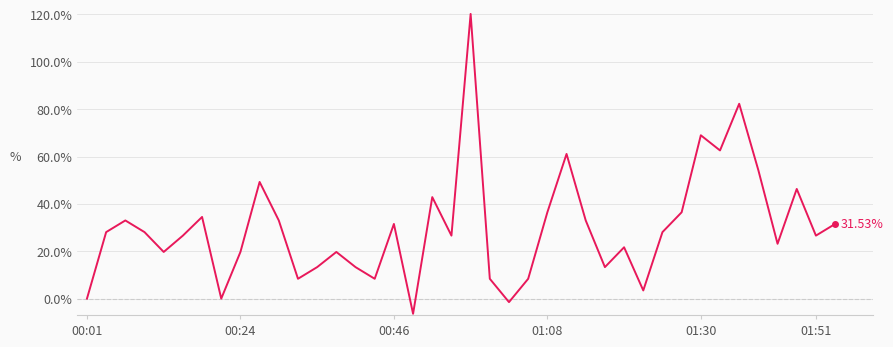

What is the difference between the maximum and minimum values?

126.6